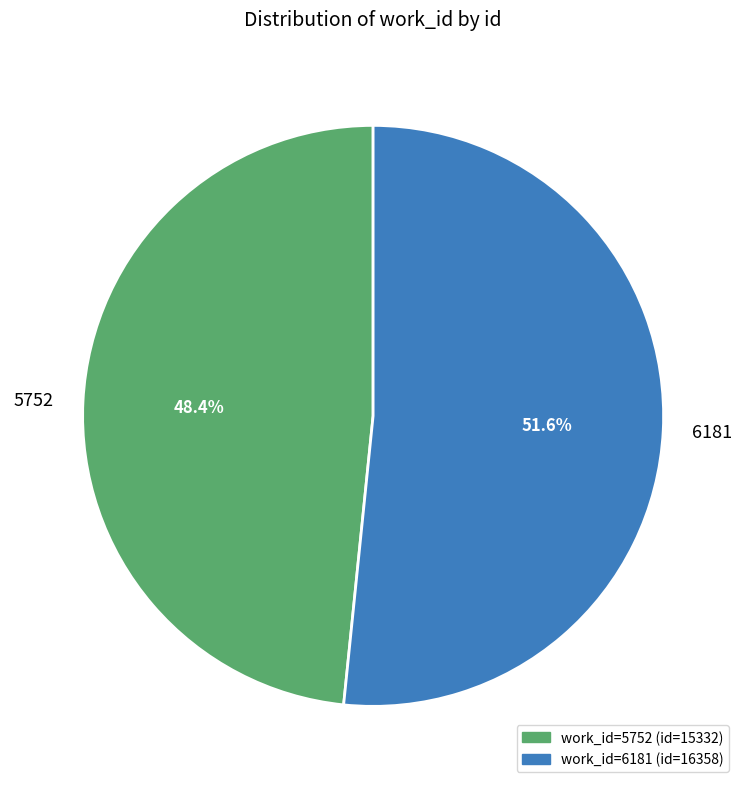

Approximately how many times larger is the value at 5752 compared to 6181?

0.9